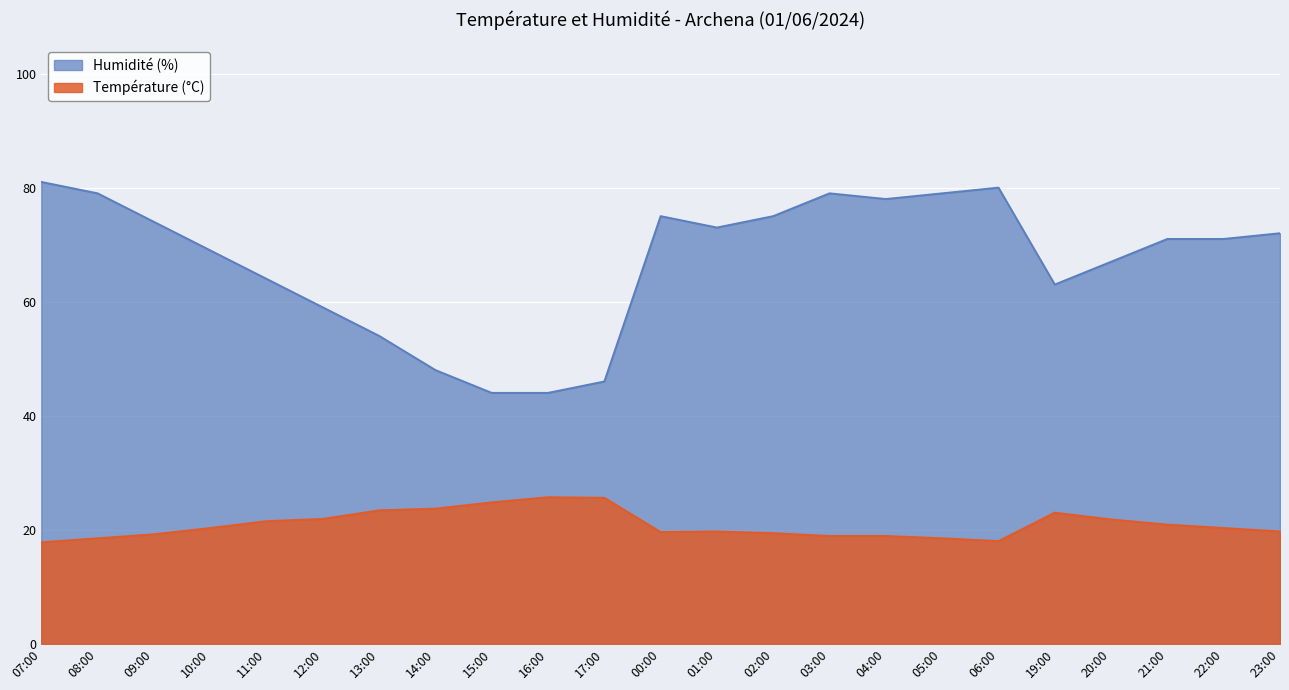

What are all the series names shown in the legend?

Humidité (%), Température (°C)